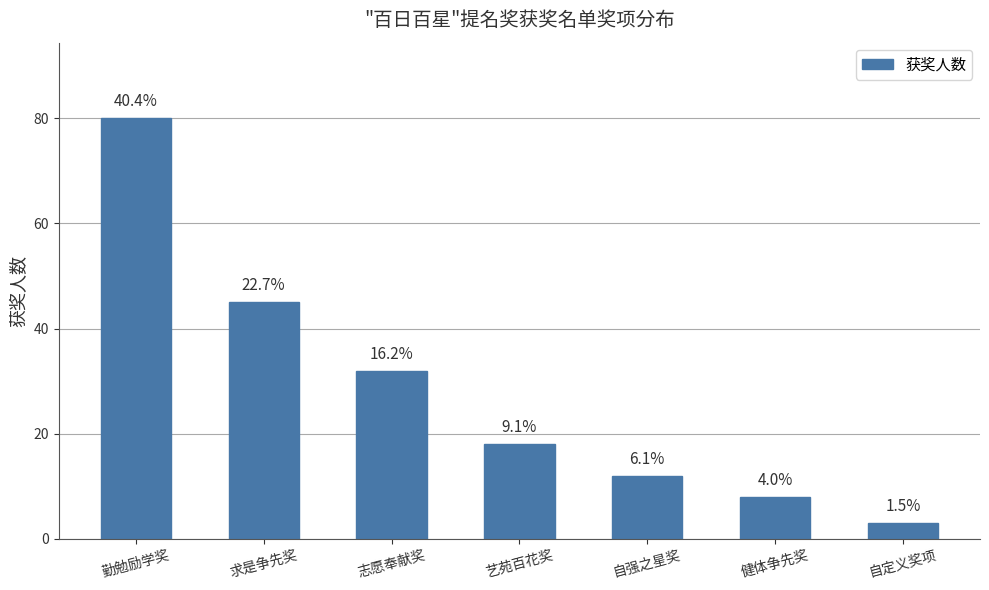

How many bars are there in total?

7